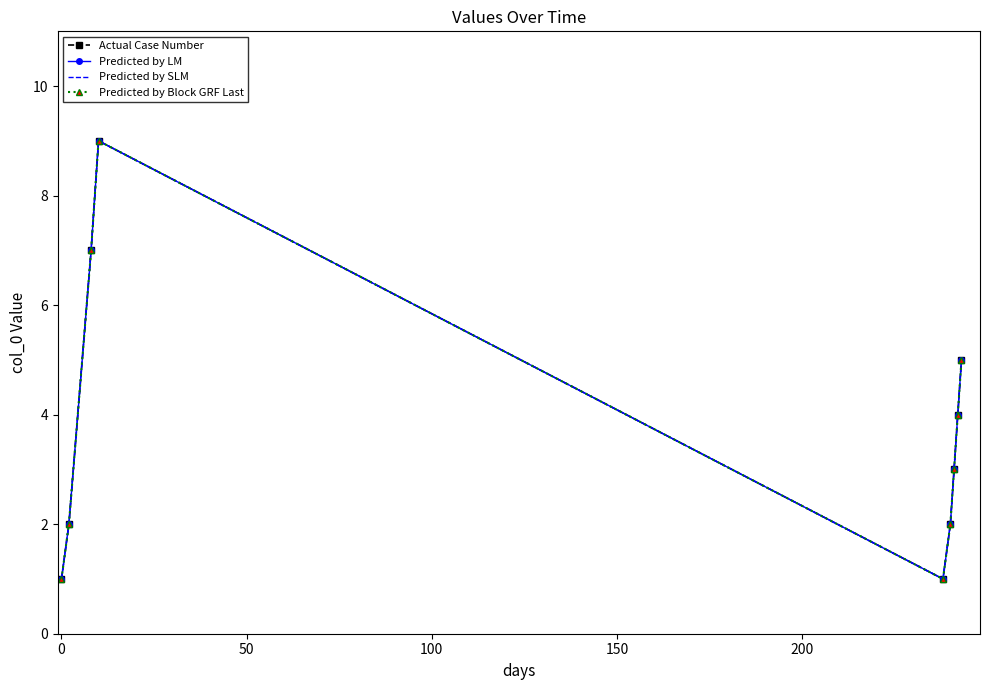

How many lines are shown in the chart?

4